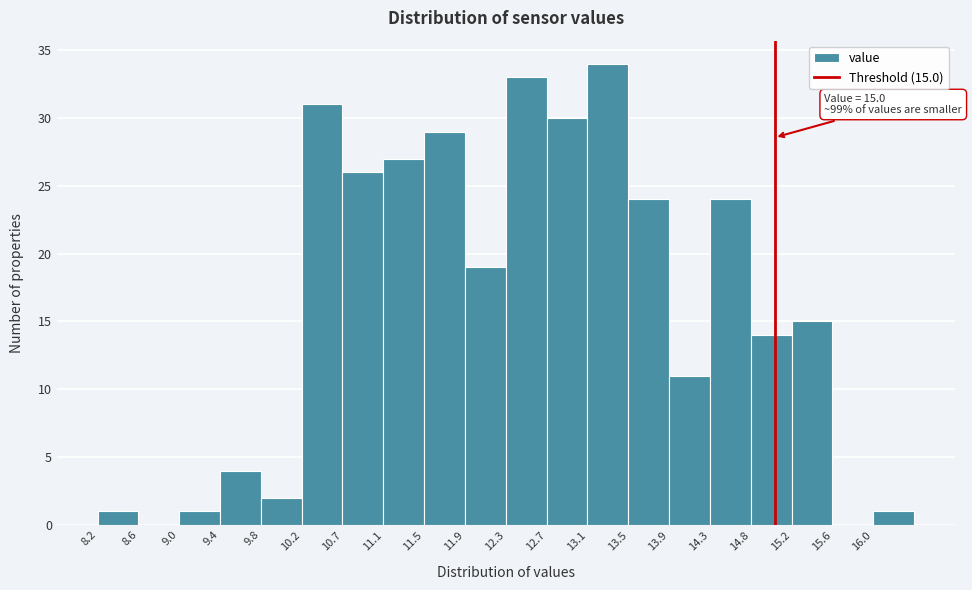

Which range on the x-axis has the tallest bar?

13.12 to 13.53